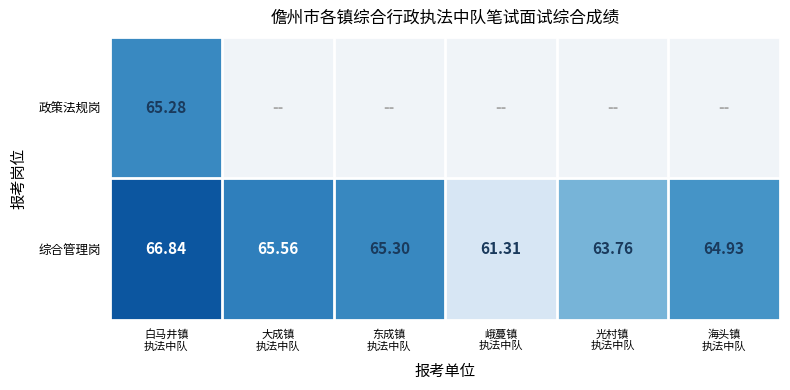

List the labels in order of 政策法规岗 value, largest first.

白马井镇 执法中队, 大成镇 执法中队, 东成镇 执法中队, 峨蔓镇 执法中队, 光村镇 执法中队, 海头镇 执法中队